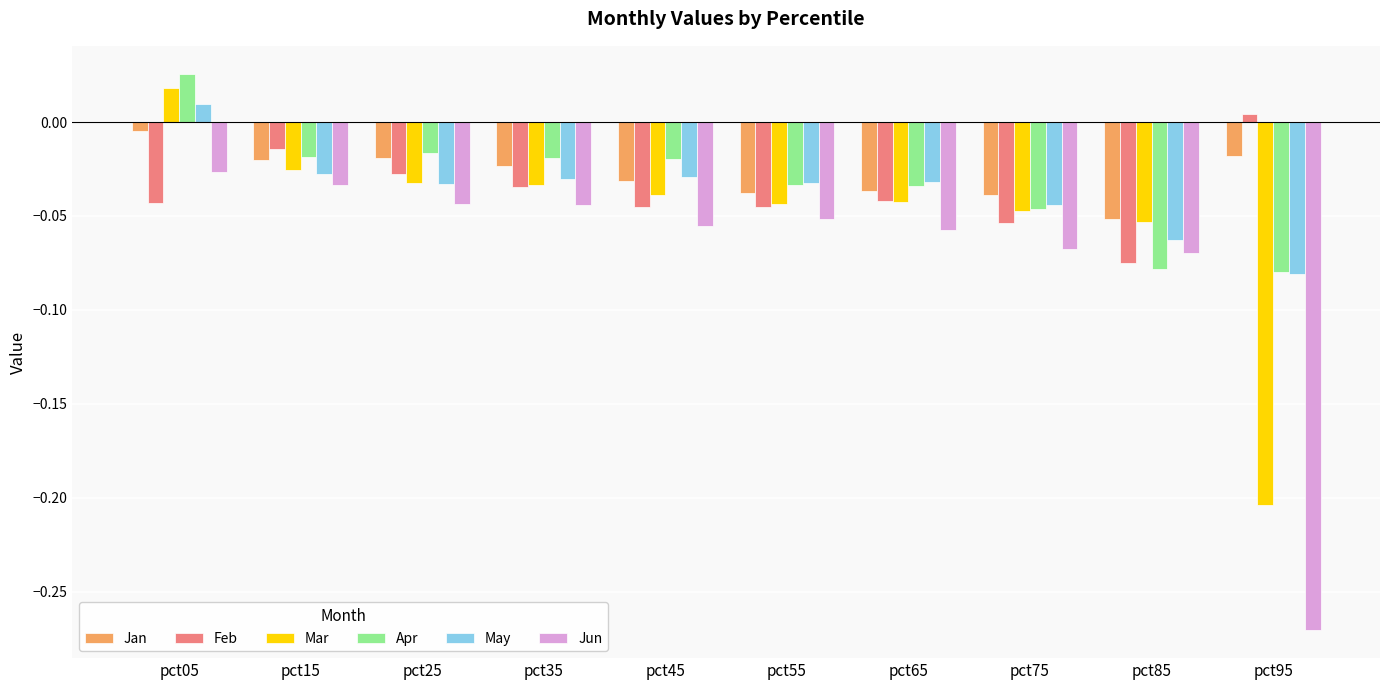

True or false: May has a value of -0.0 at pct95.

False